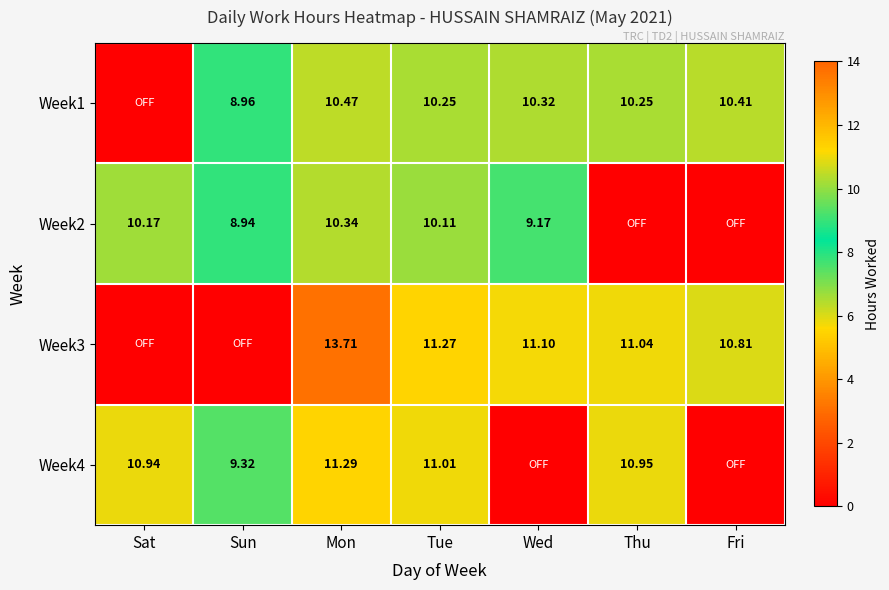

What is the approximate value of Week2 at Tue?

10.1